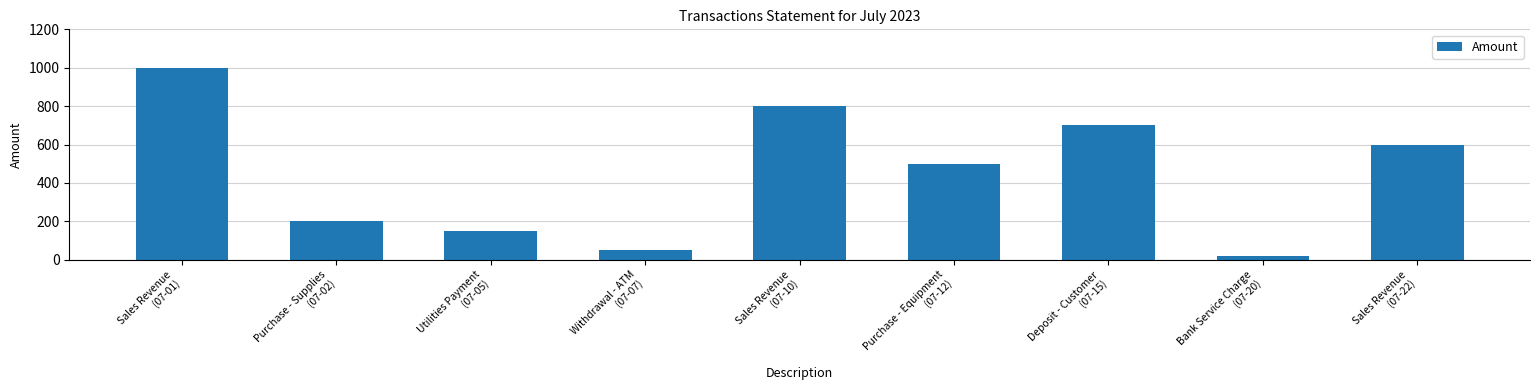

Reading right to left, extract all data points from this chart.

600	20	700	500	800	50	150	200	1000